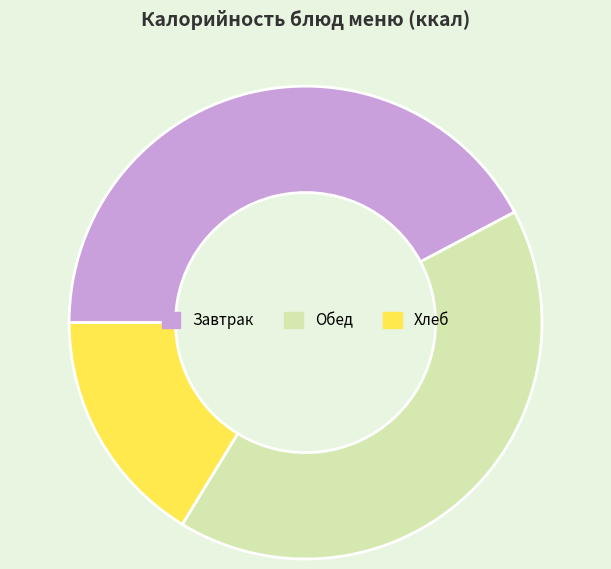

Is the sum of Завтрак and Хлеб greater than half?

Yes